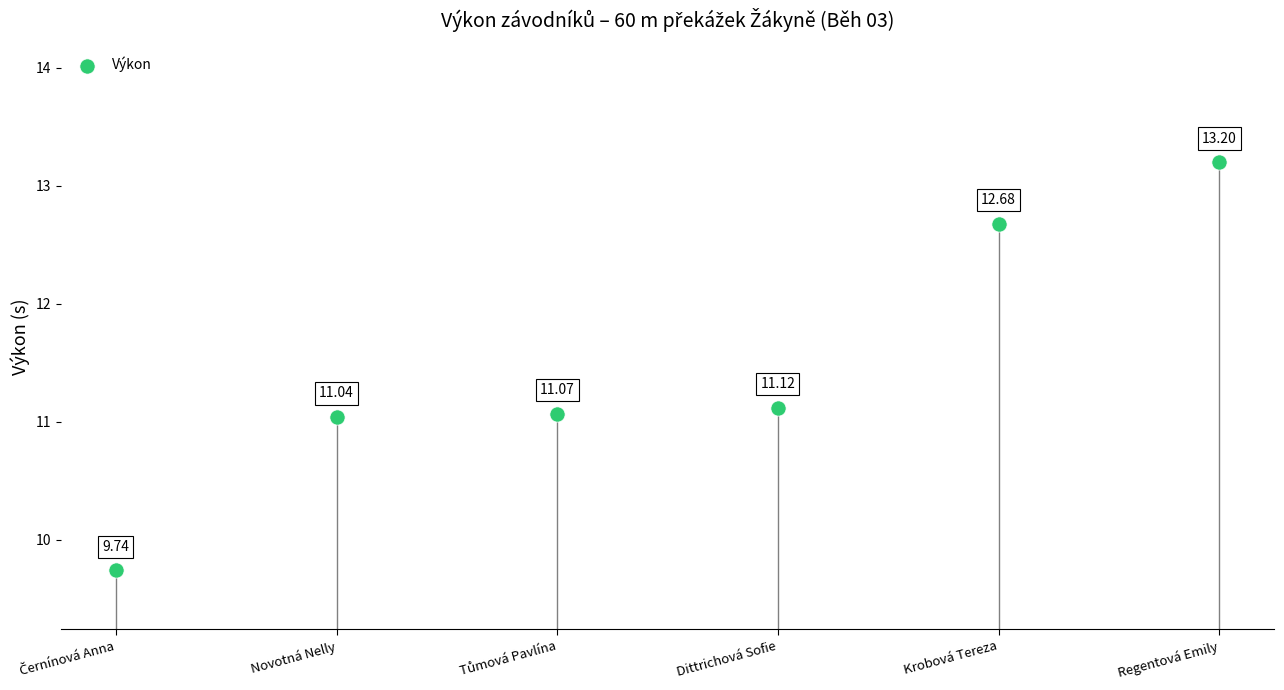

What is the range of Y values (max minus min)?

3.5